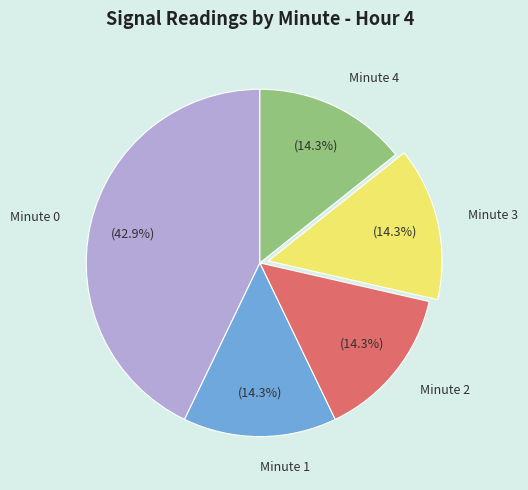

True or false: Minute 0 accounts for 43% of the total.

True